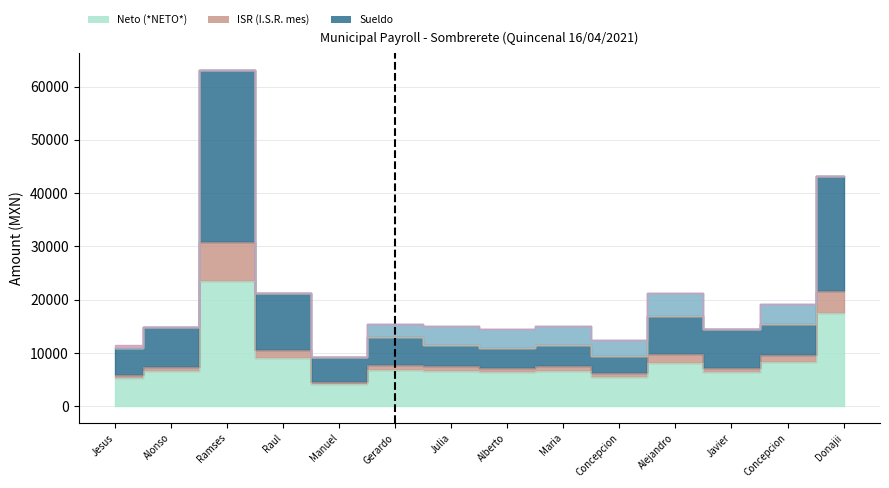

What is the minimum value shown in the chart?

4225.8